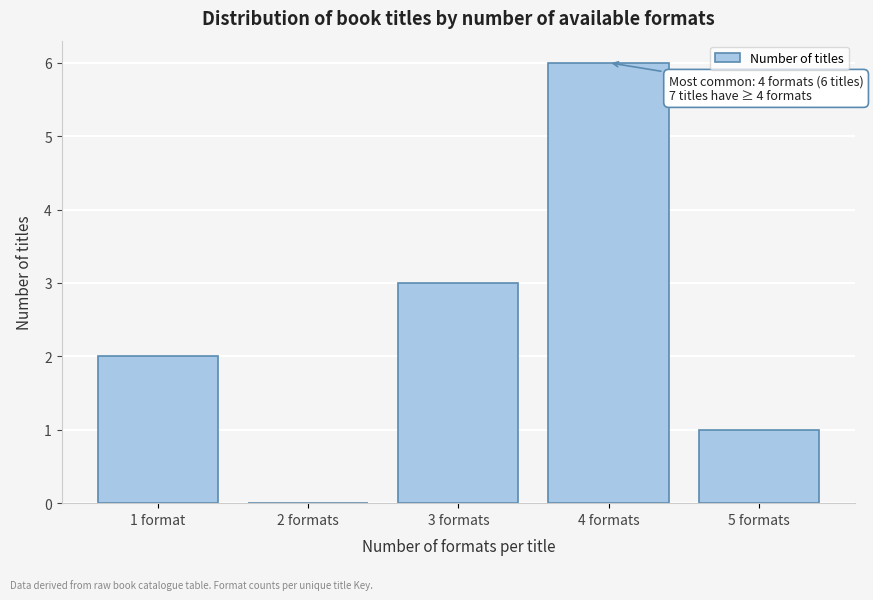

Reading left to right, what are all the values shown in this chart?

1 format=2	2 formats=0	3 formats=3	4 formats=6	5 formats=1